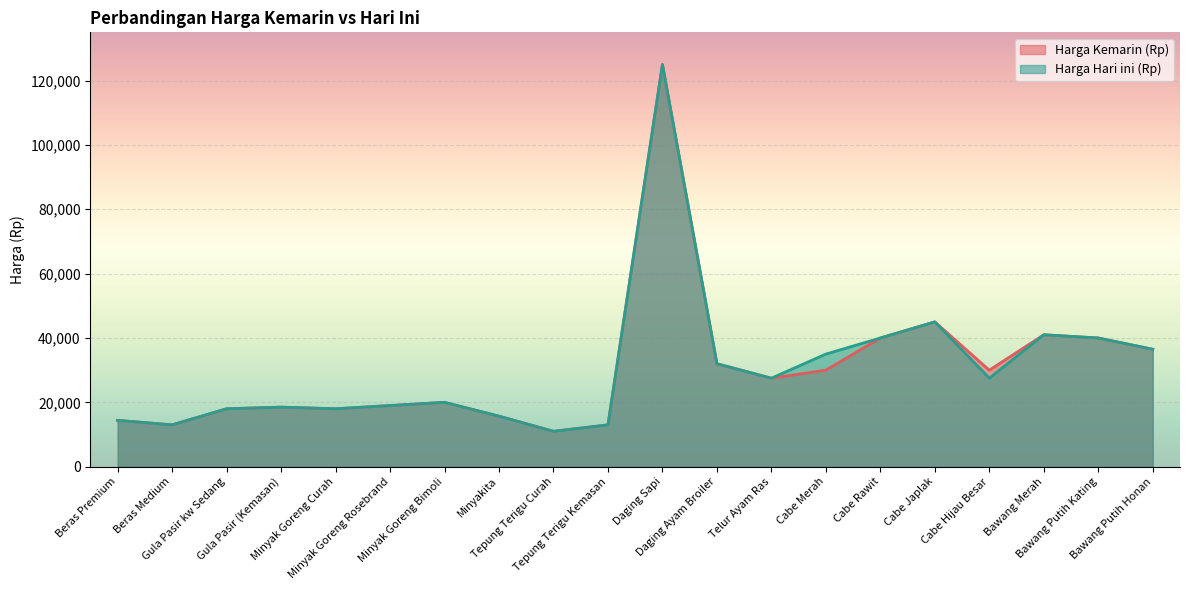

How many series are shown in this chart?

2